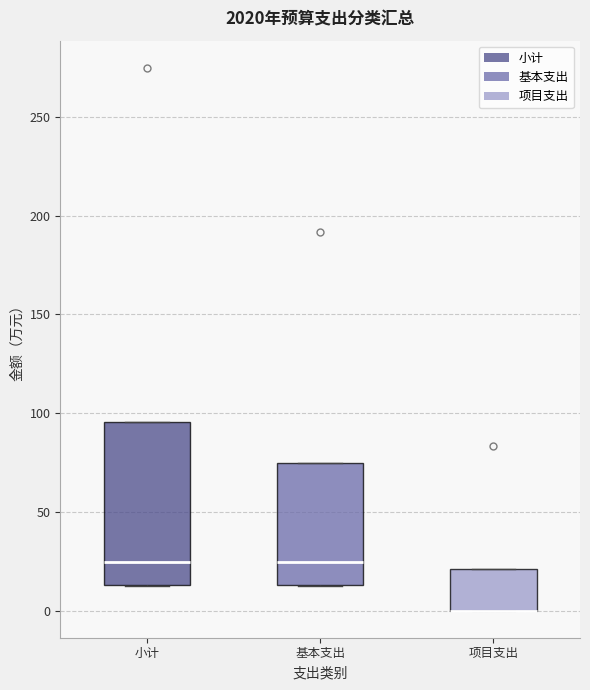

Reading left to right, transcribe this box plot: for each box, give where its median line is, the range the box spans, and where its two whiskers end, as read against the y-axis. The values are not printed on the chart, so give them approximately, as read against the axis.

小计: median 25, box 15 to 95, whiskers 10 to 95
基本支出: median 25, box 15 to 75, whiskers 10 to 75
项目支出: median 0 (drawn on the box's lower edge), box 0 to 20, whiskers 0 to 20